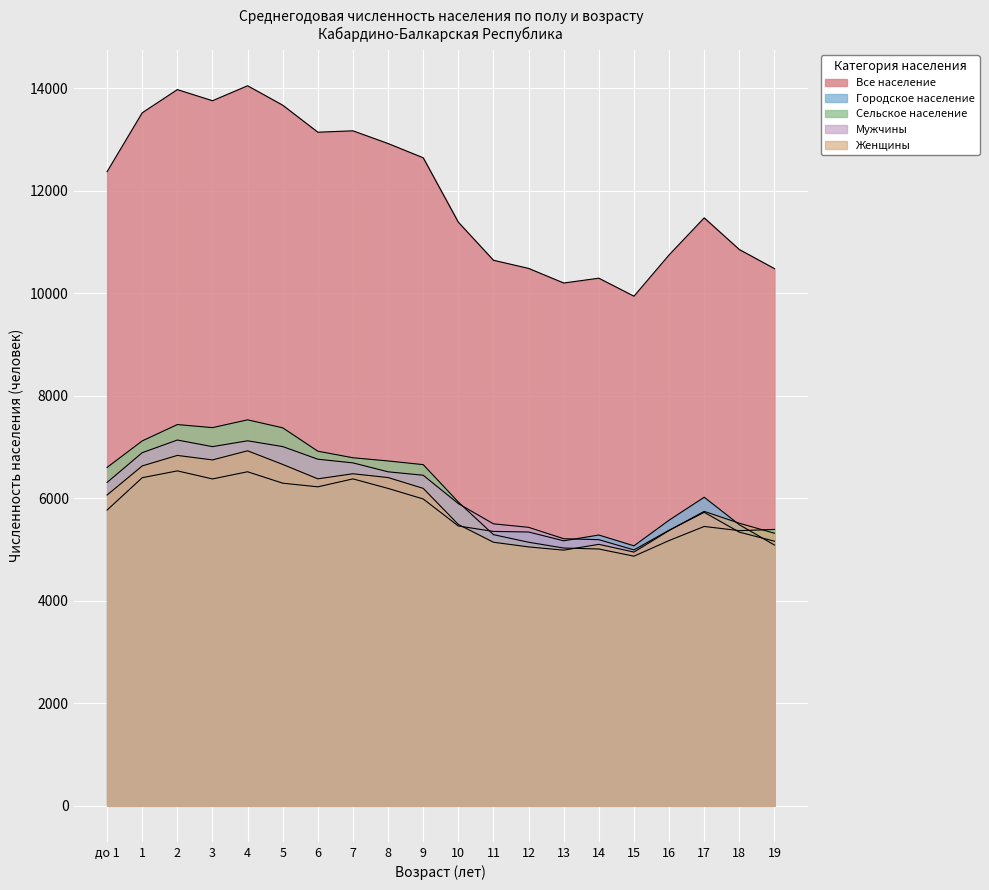

How many lines are shown in the chart?

5